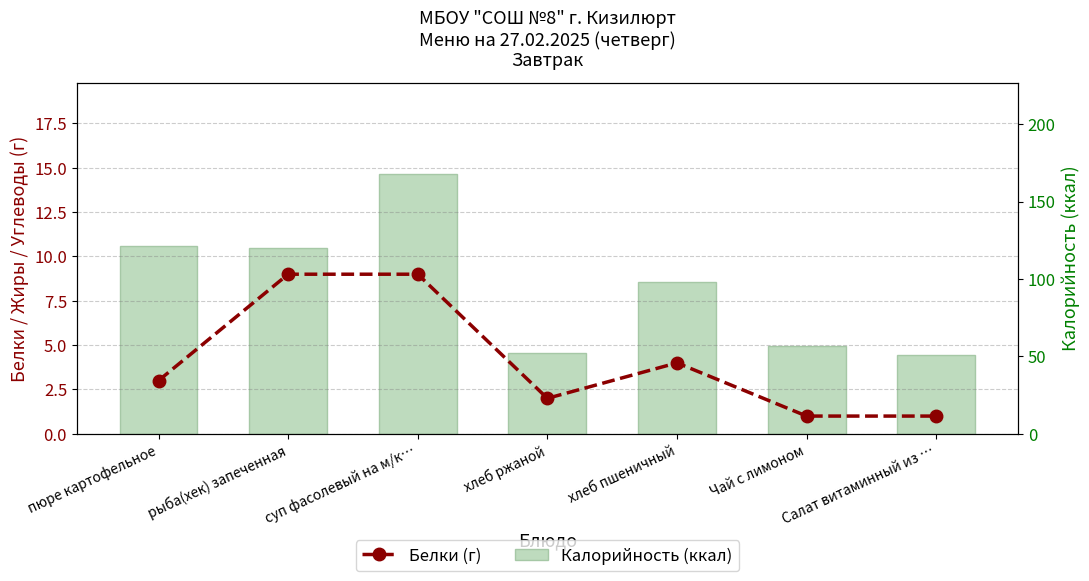

Is the value of Калорийность (ккал) at пюре картофельное greater than the value of Белки (г) at хлеб ржаной?

Yes